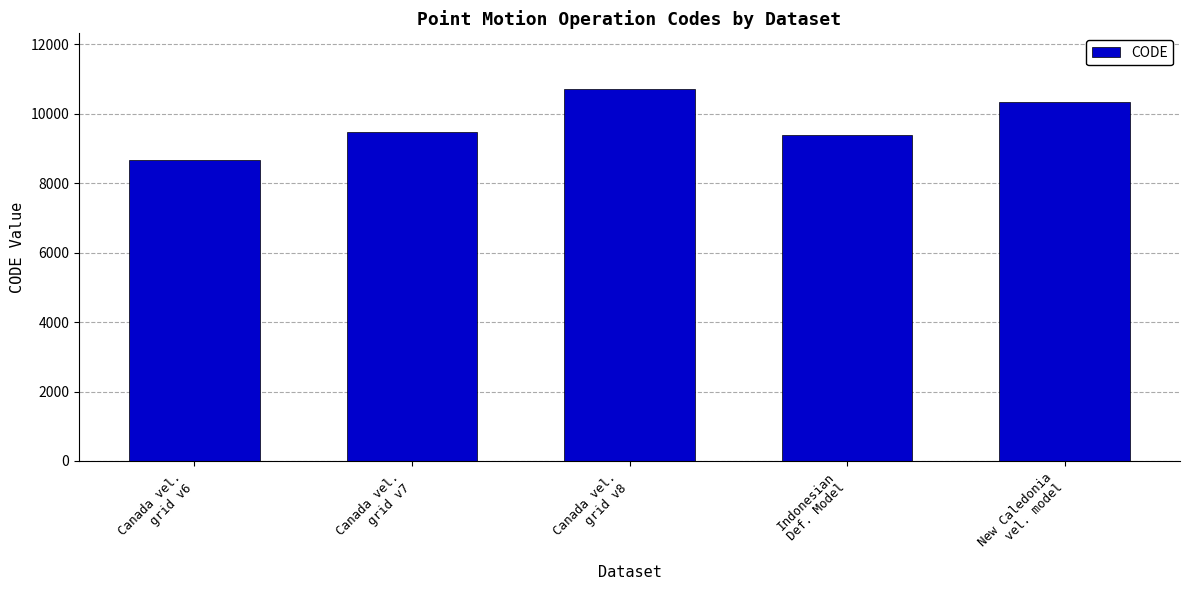

True or false: the data shows 8676 at Canada vel.
grid v6.

True